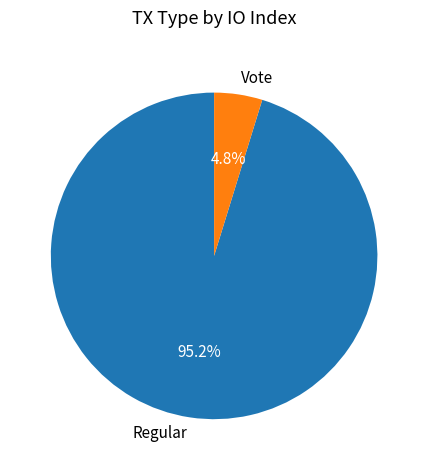

What portion of the pie excludes Regular?

4.8%